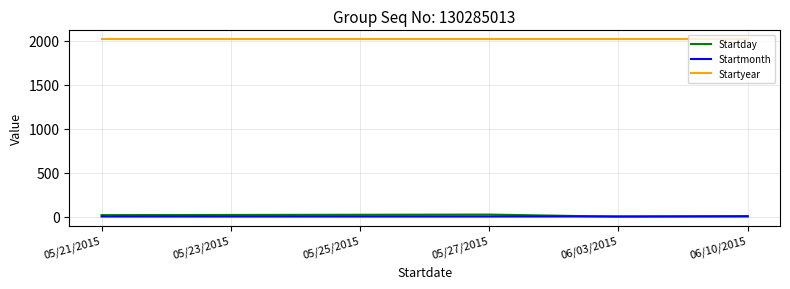

What is the maximum value shown in the chart?

2015